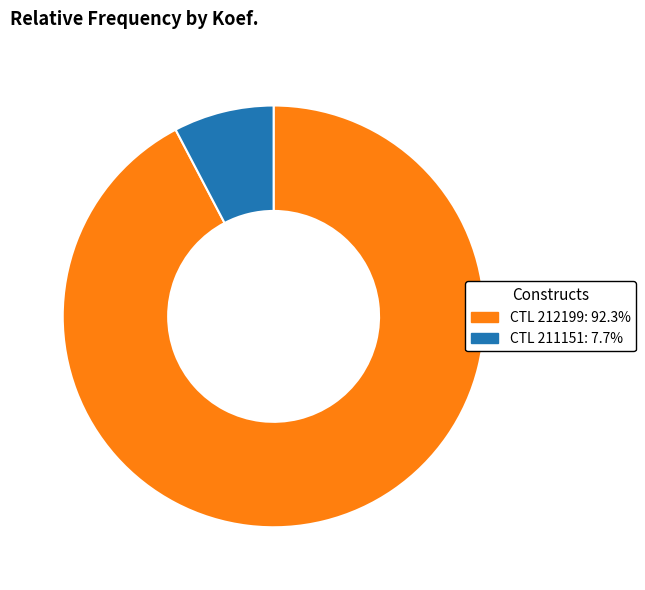

Is there any slice that represents more than half of the pie?

Yes